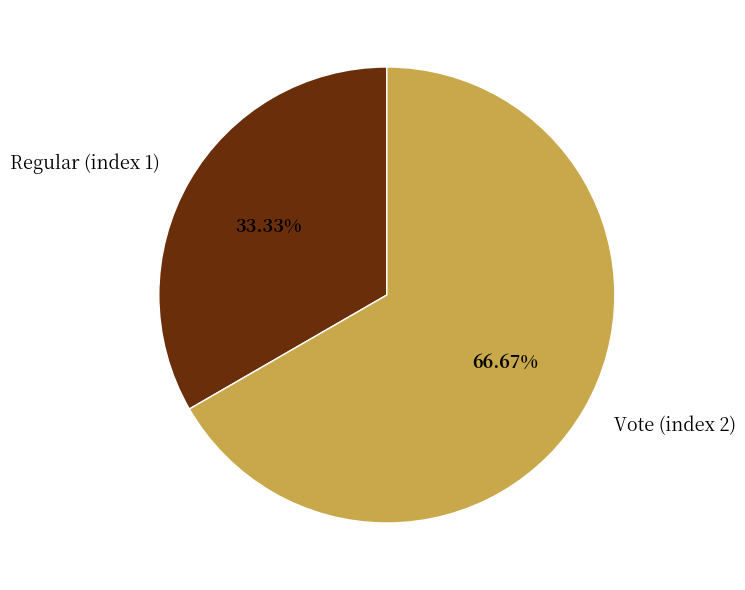

To the nearest percent, what percentage of the pie is Vote (index 2)?

67%